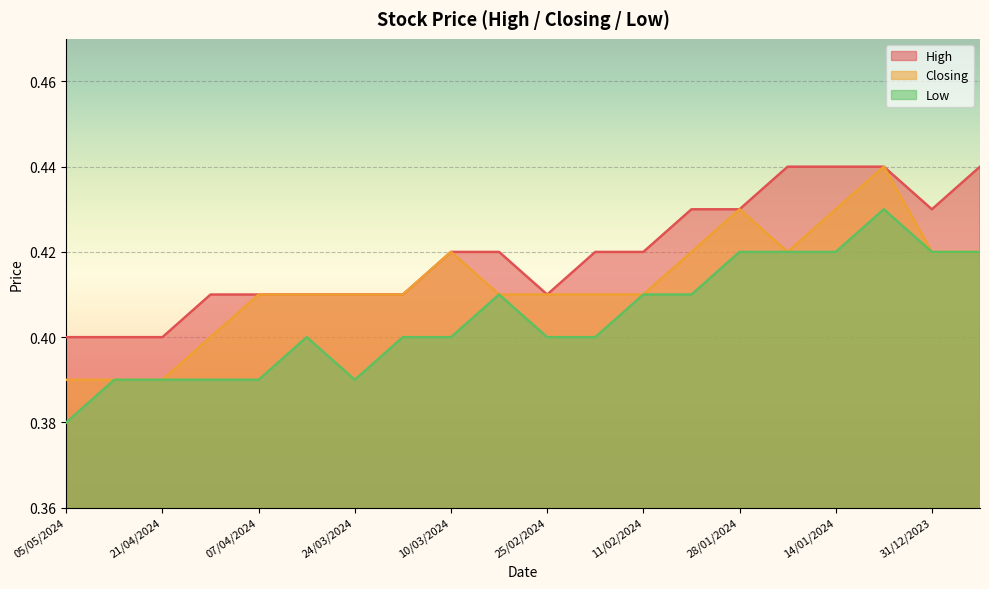

At which label is High closest to 0?

05/05/2024